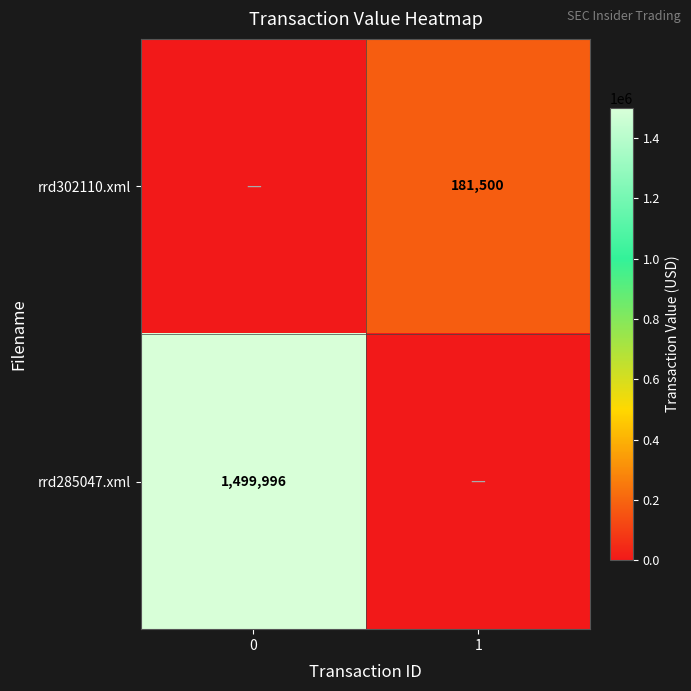

True or false: rrd302110.xml has a value of 181500 at 1.

True